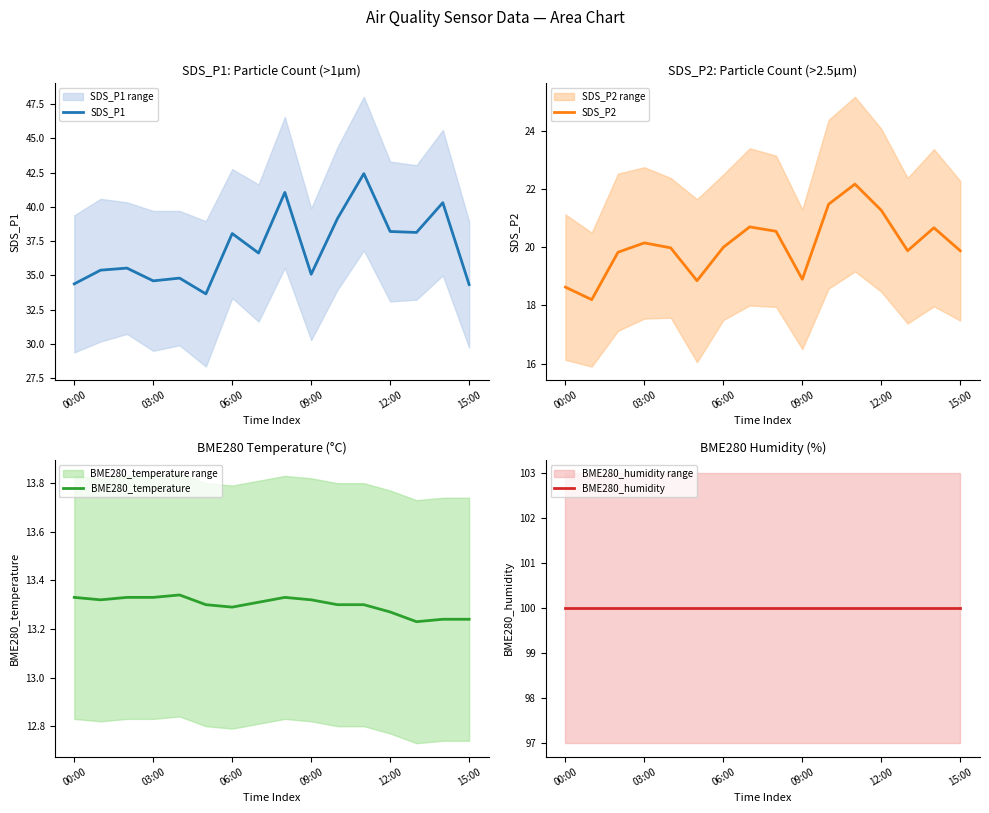

In SDS_P1, how many points are higher than both neighbors (excluding endpoints)?

6